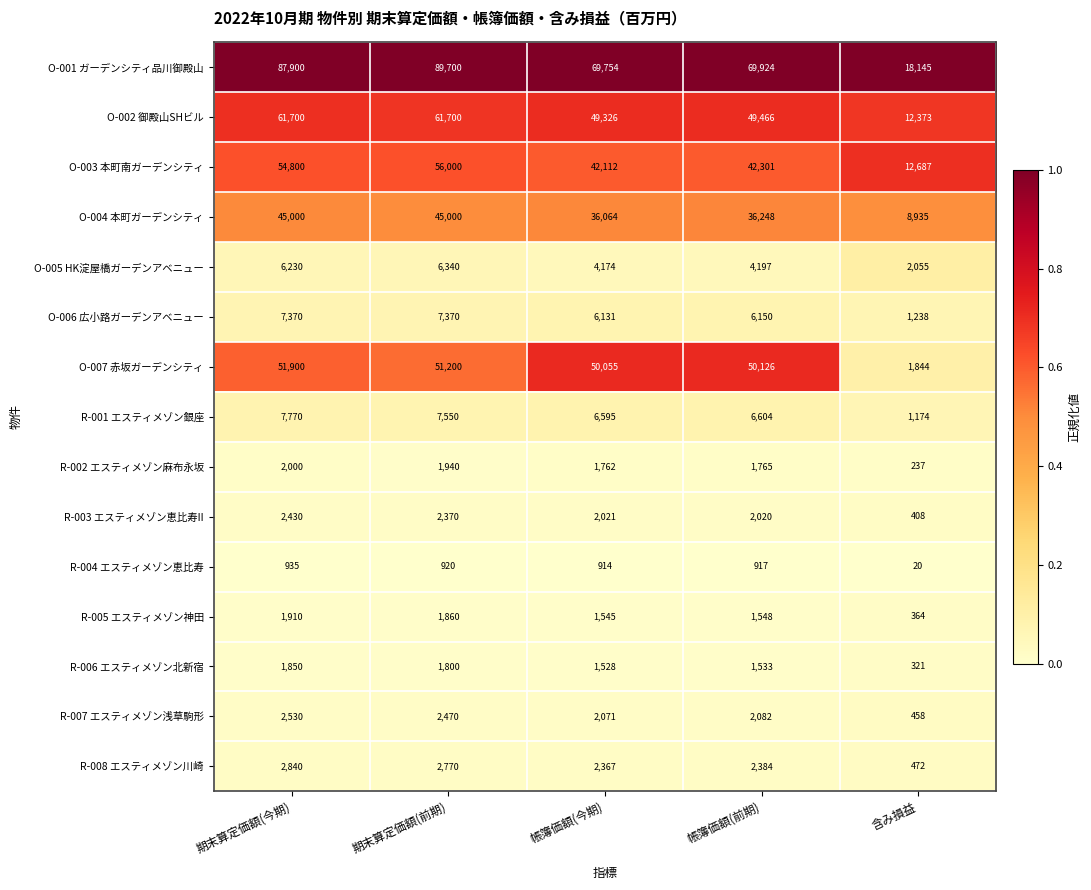

True or false: O-003 本町南ガーデンシティ has a value of 21424 at 帳簿価額(前期).

False